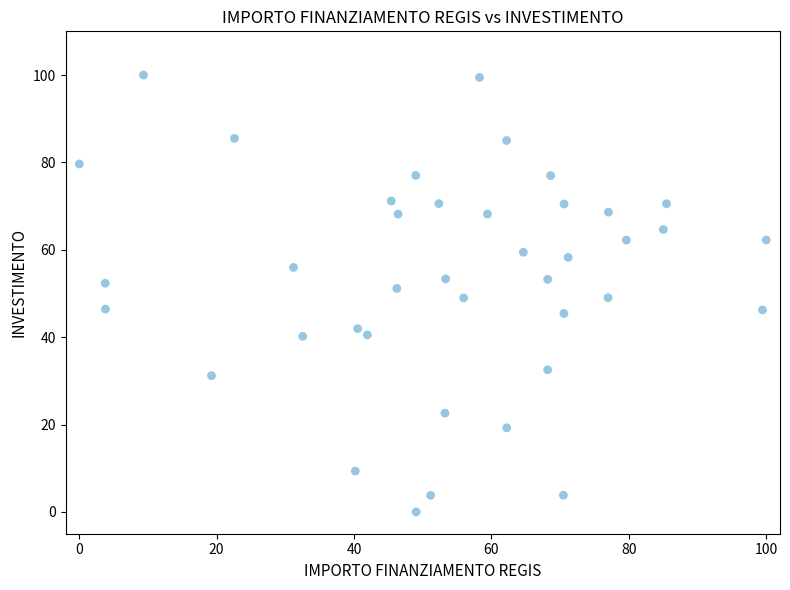

What is the range of Y values (max minus min)?

100.0